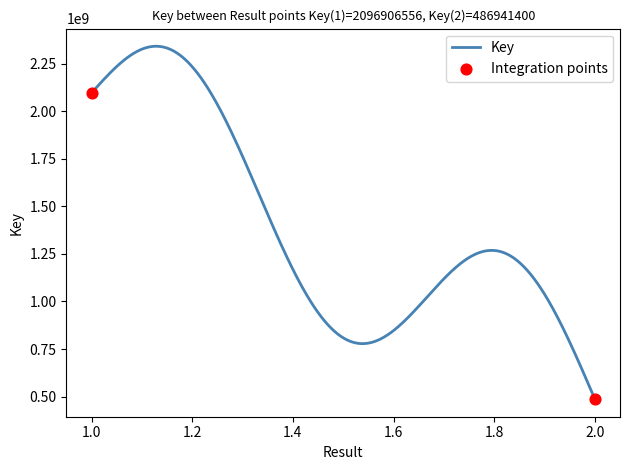

How many lines are shown in the chart?

1